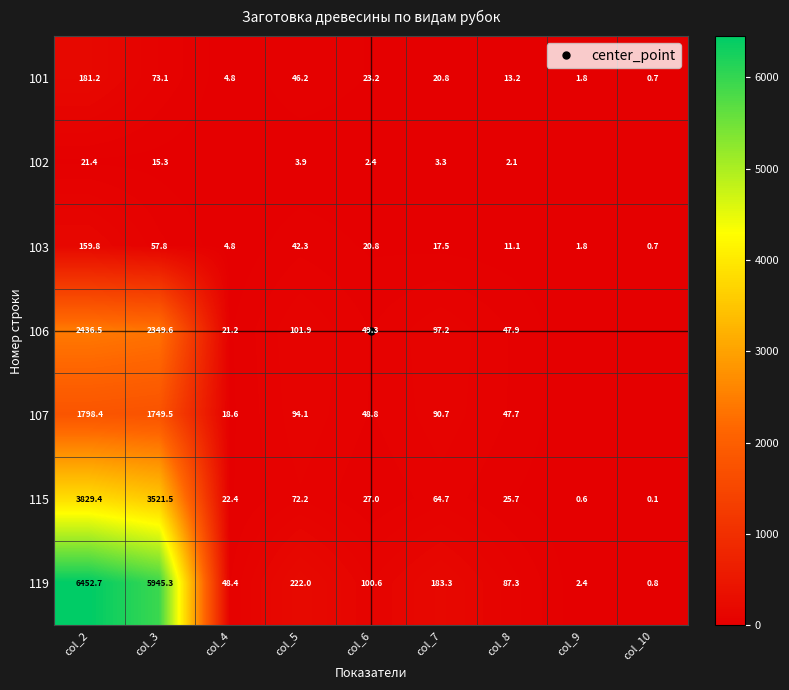

Which series has the widest spread of values?

119